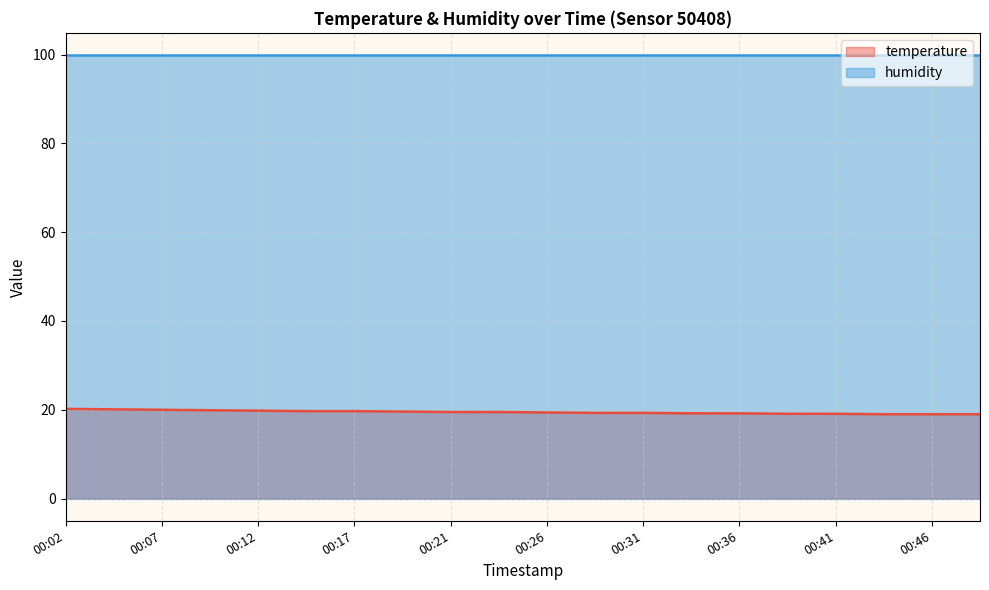

The chart shows a value of 19.0 at 00:46. True or false?

True